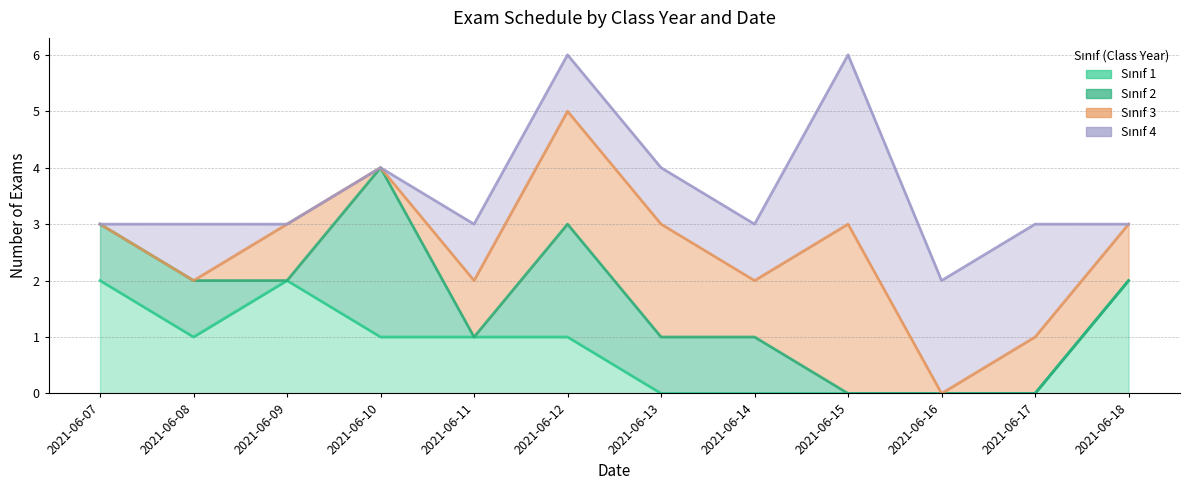

What is the sum of all Snf_4 values?

12